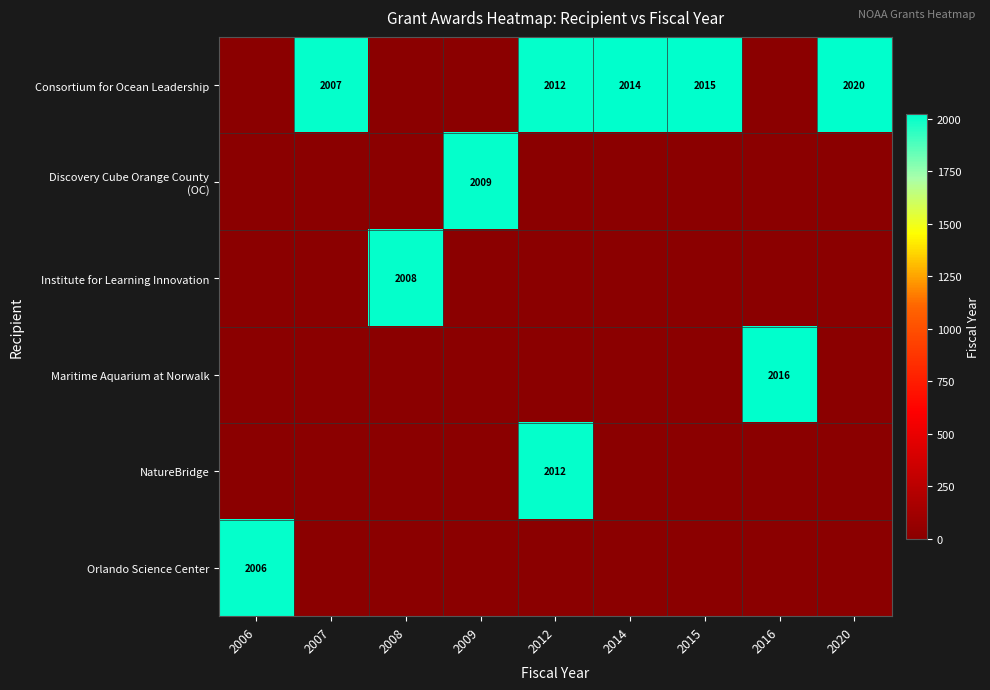

Count the number of categories in the chart.

9